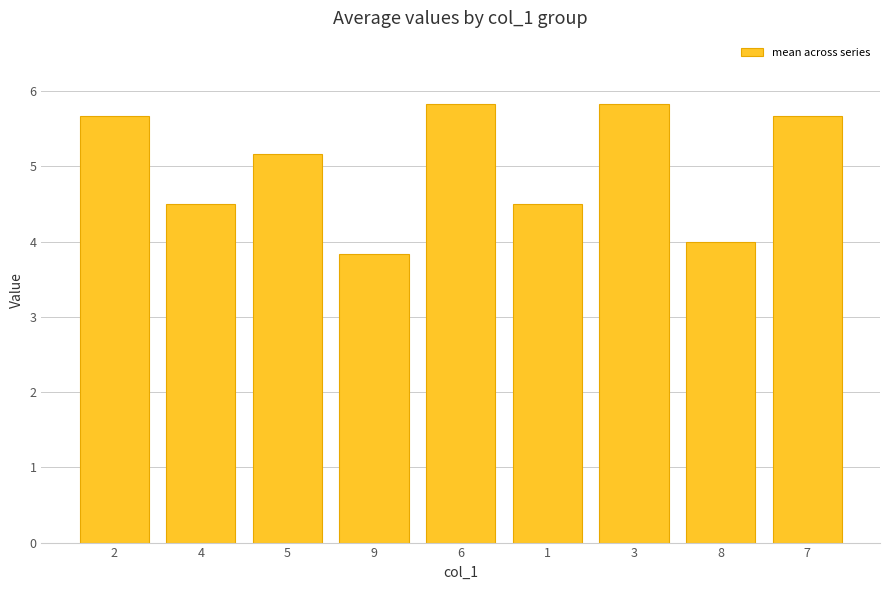

What is the smallest value displayed?

3.8